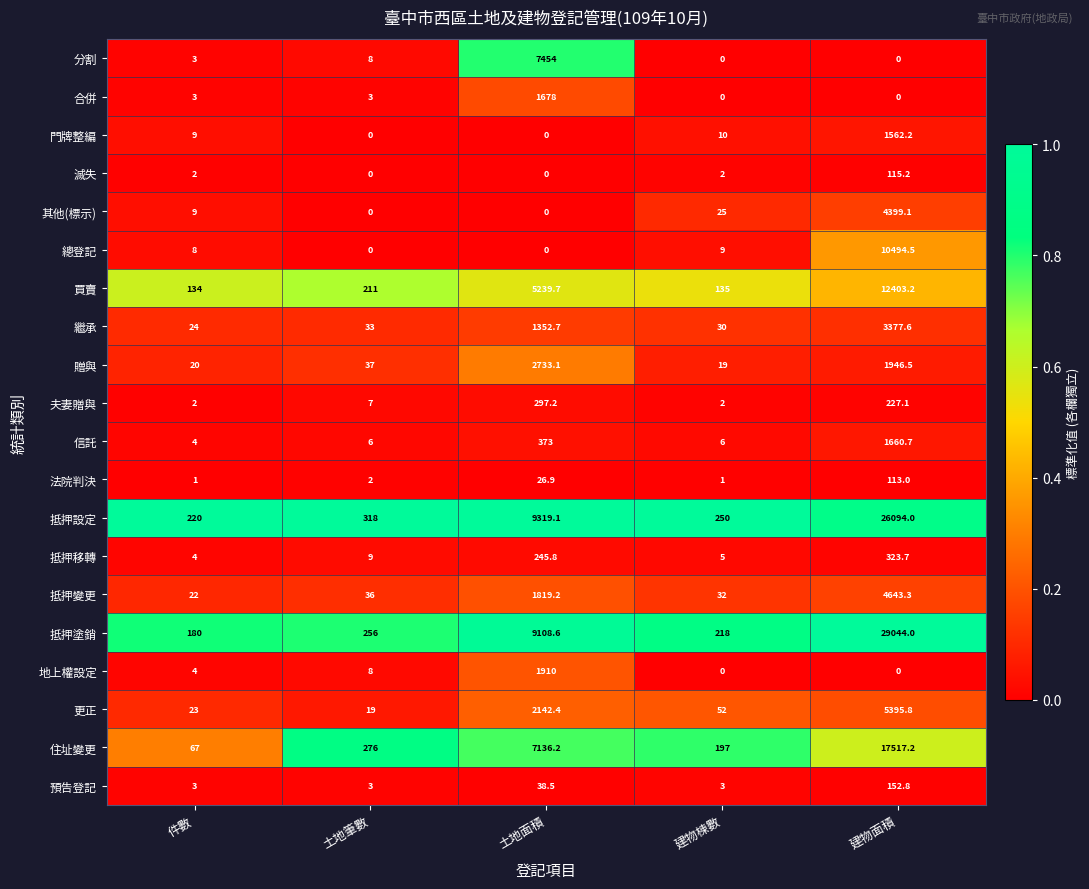

At which category is the sum across all series the highest?

建物面積